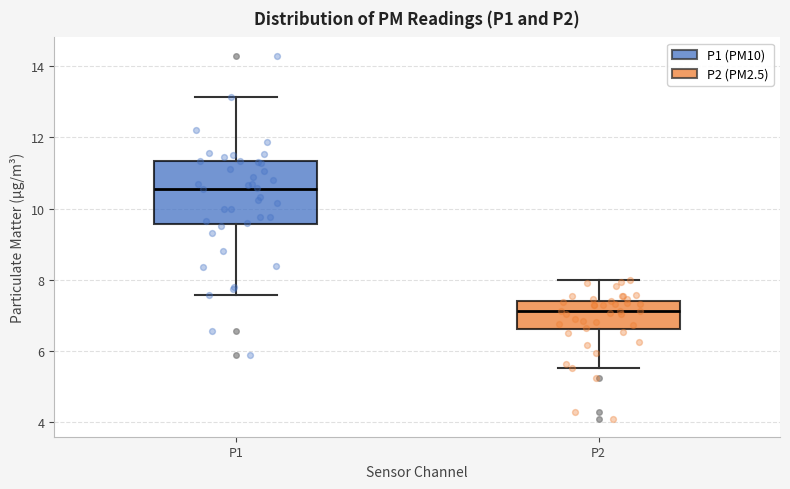

Reading left to right, read every box against the y-axis: the position of its median line, the range the box covers, and the ends of its whiskers. The values are not printed on the chart, so give them approximately, as read against the axis.

P1: median 10.6, box 9.6 to 11.4, whiskers 7.6 to 13.2
P2: median 7.2, box 6.6 to 7.4, whiskers 5.6 to 8.0